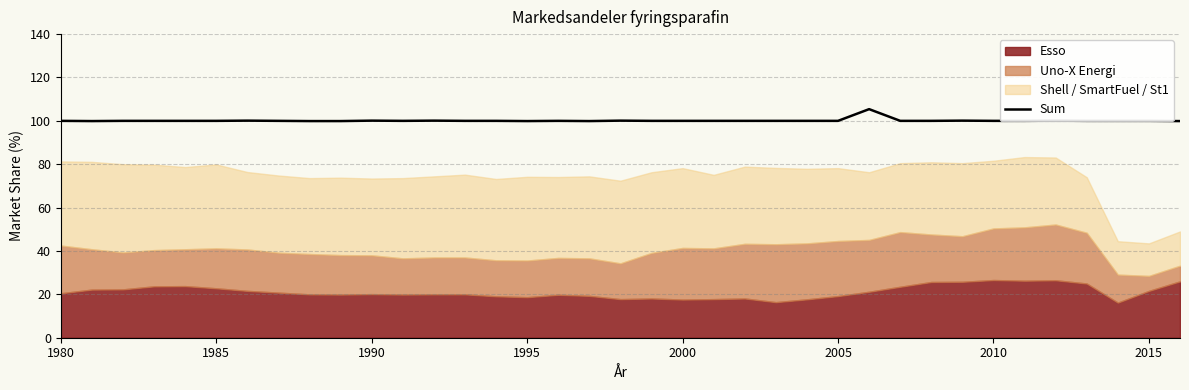

Is it true that Sum equals 100.0 at 2015?

True